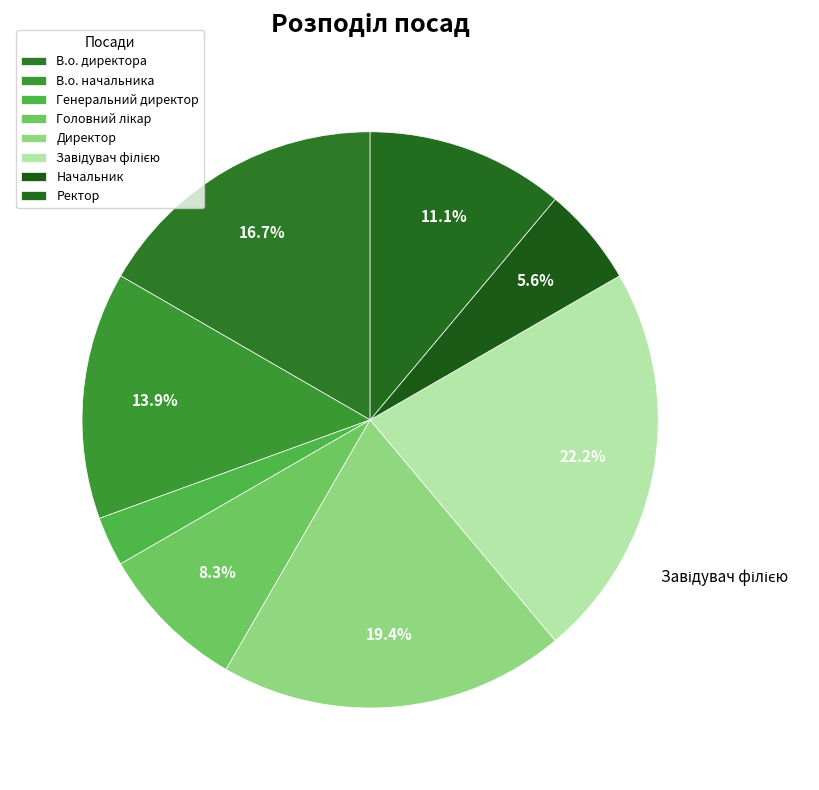

The Директор slice represents 30% of the pie. True or false?

False